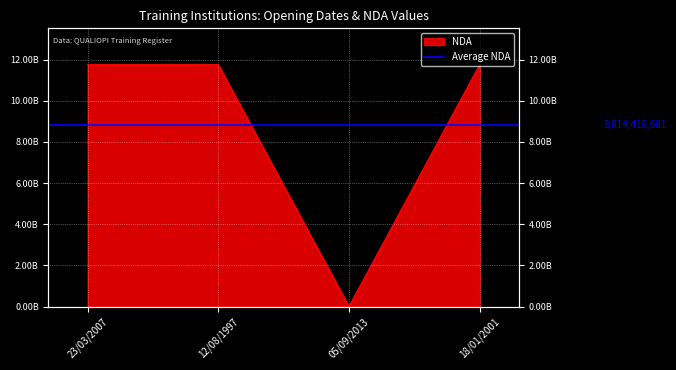

At which category does the chart reach its minimum across all series?

05/09/2013